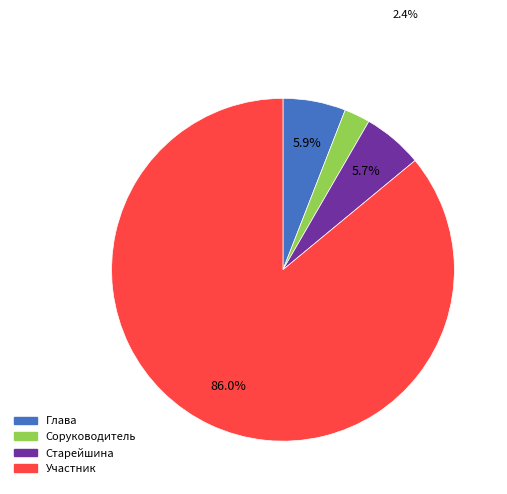

What percentage do Глава and Участник together represent?

91.7%